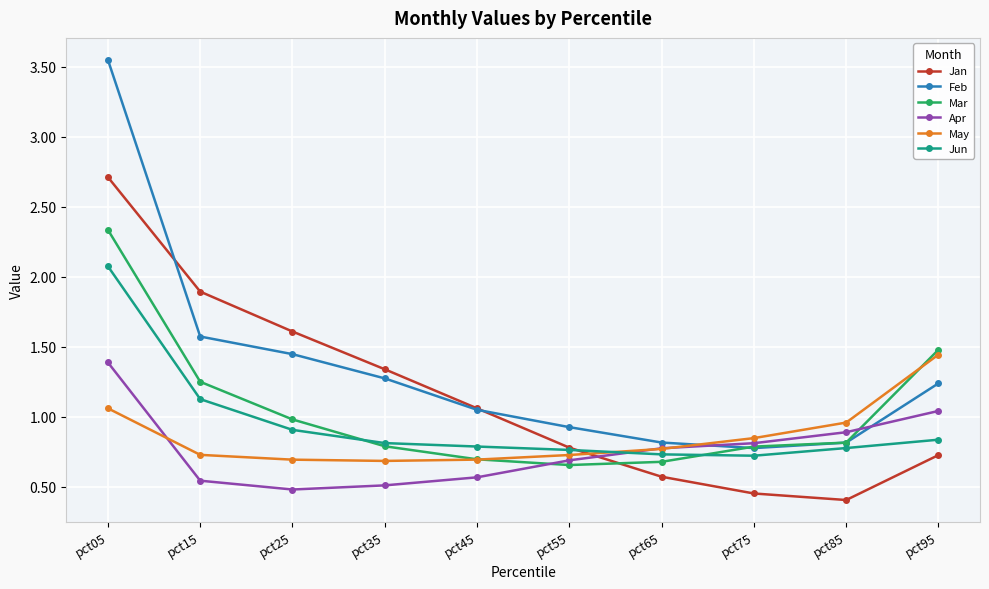

Rank the series by their maximum value, from lowest to highest.

Apr, May, Jun, Mar, Jan, Feb